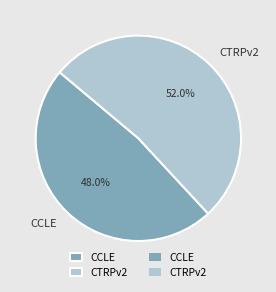

Rank the categories by value from highest to lowest.

CTRPv2, CCLE